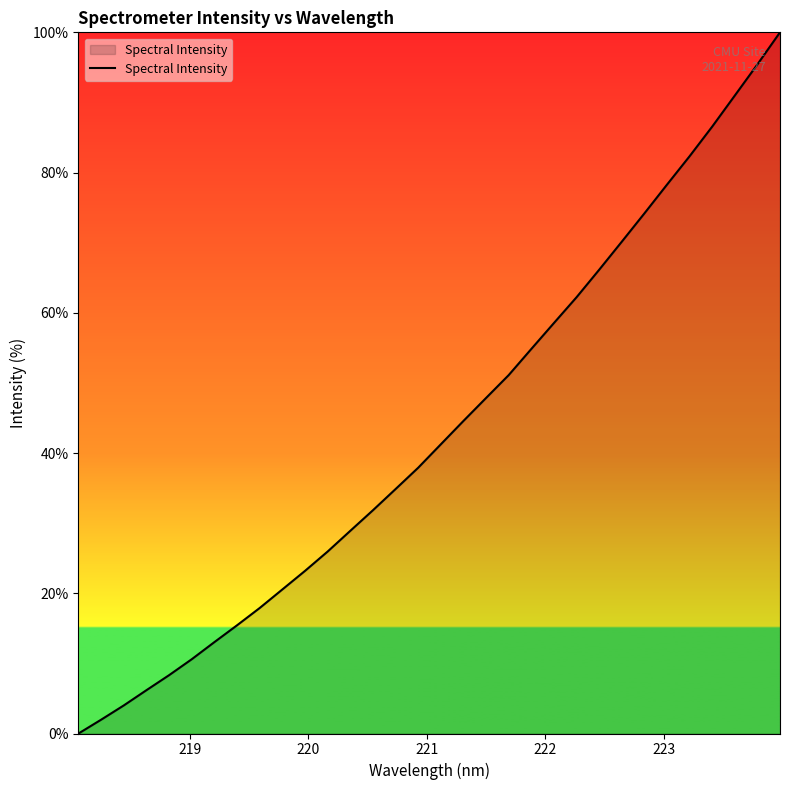

What is the maximum value shown in the chart?

100.0